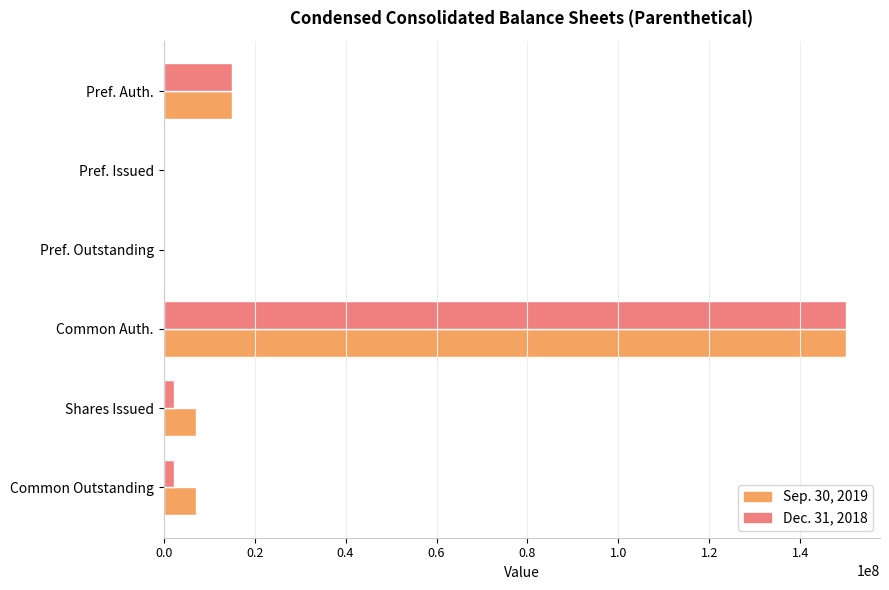

Is it true that Sep. 30, 2019 equals 15000000 at Pref. Auth.?

True